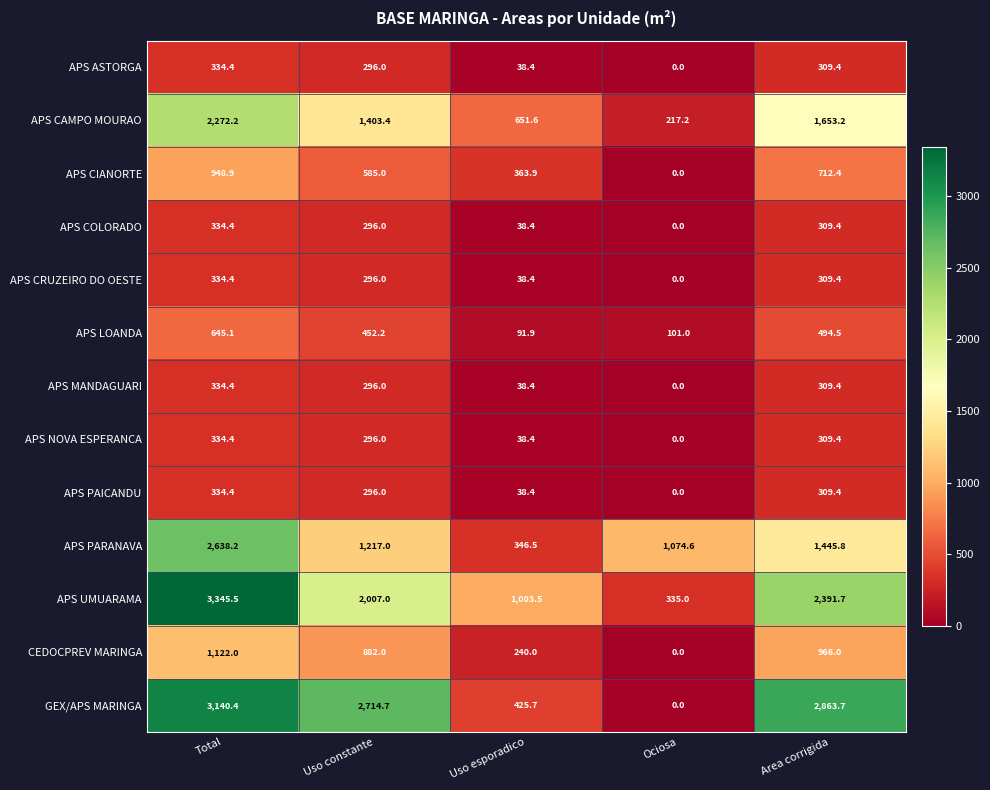

What is the difference between the maximum and minimum values in the APS PARANAVA series?

2291.7